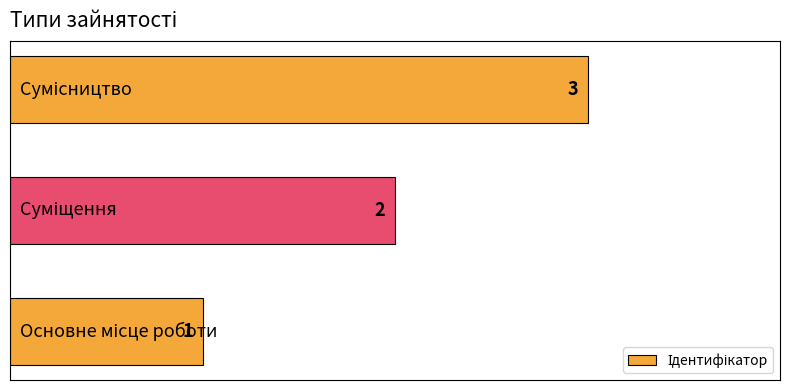

How many values are between 1 and 3?

3